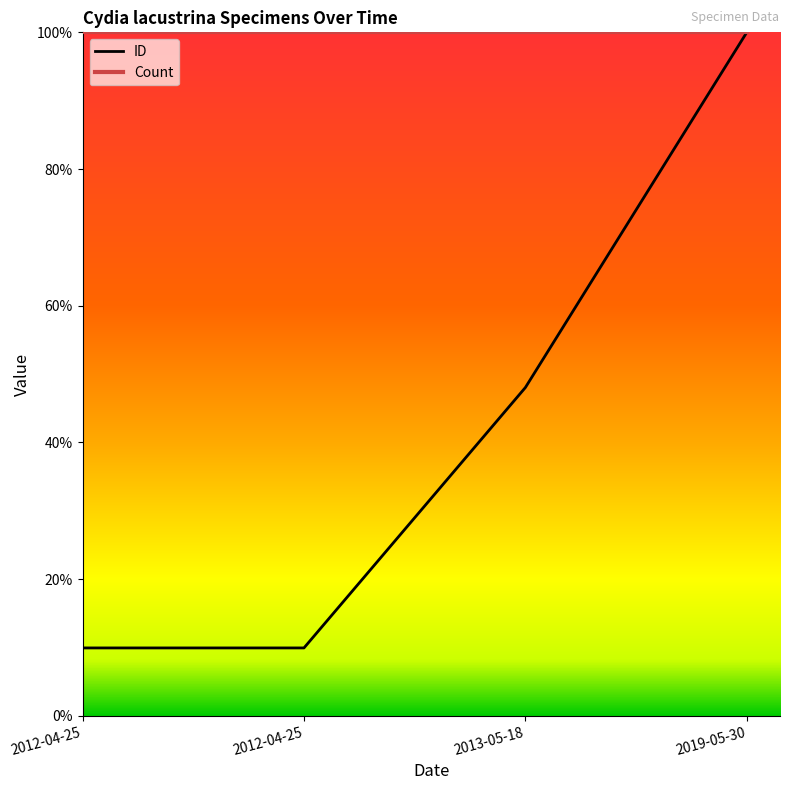

Is this an area chart (filled region under the line)?

No